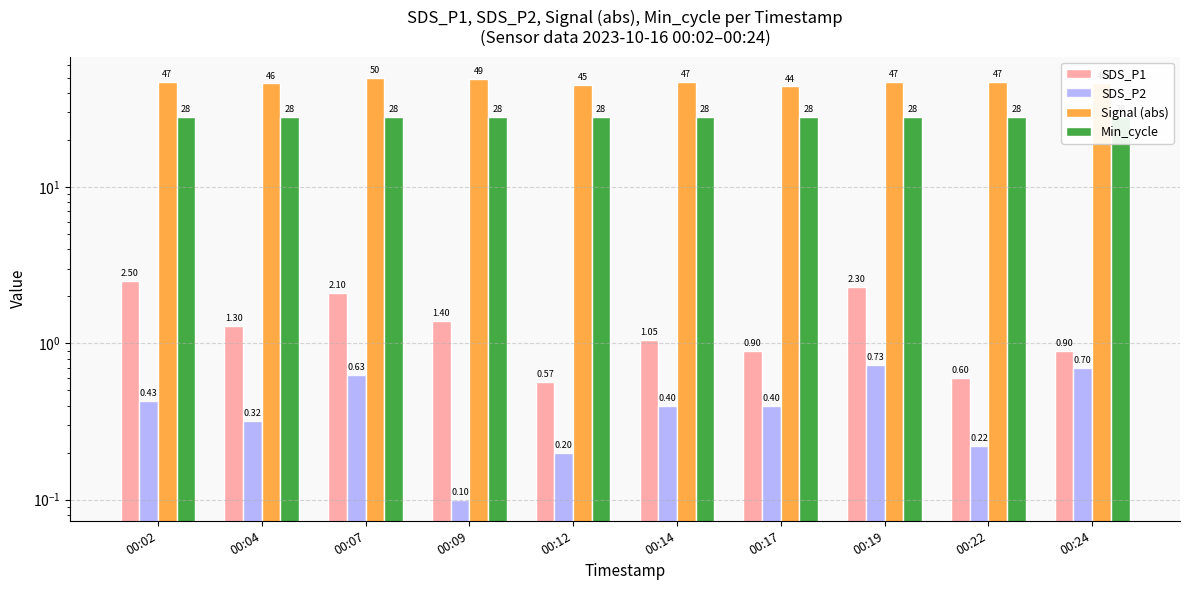

What is the value of the SDS_P2 bar at the 5th from the left?

0.2